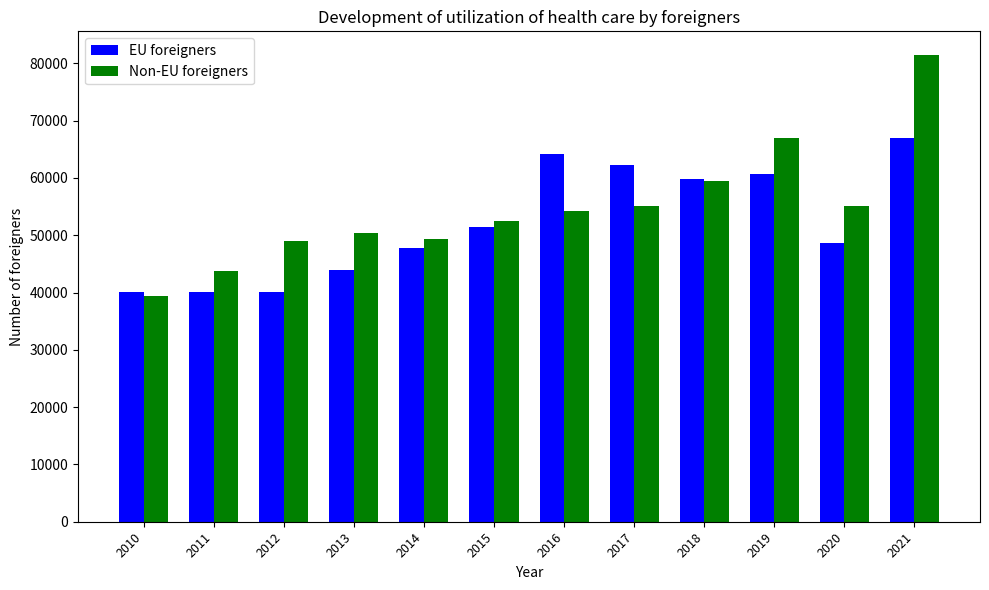

How many values in the Non-EU foreigners series are below 54304?

6